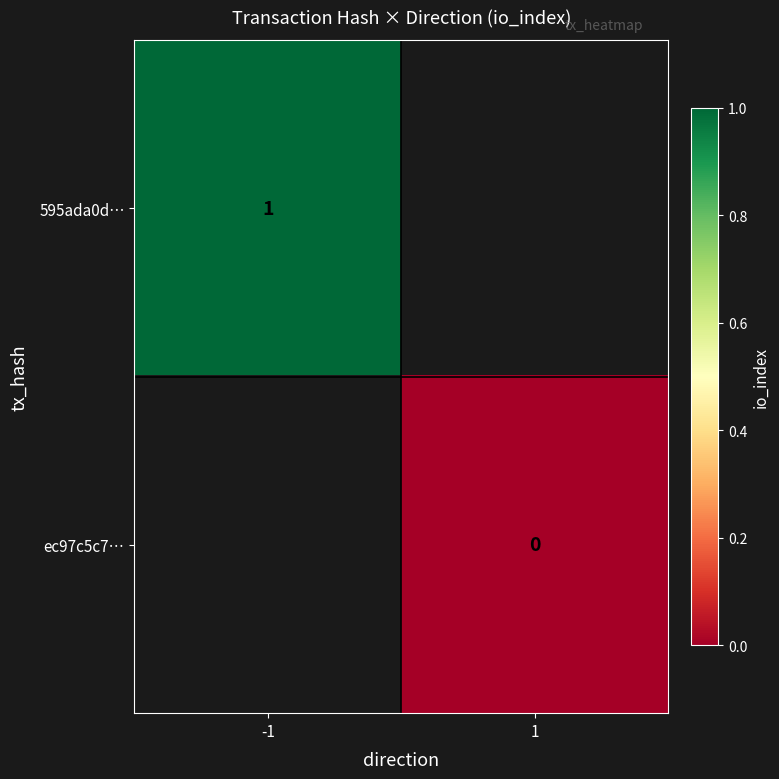

Which category has the highest value in the 595ada0d… series?

-1